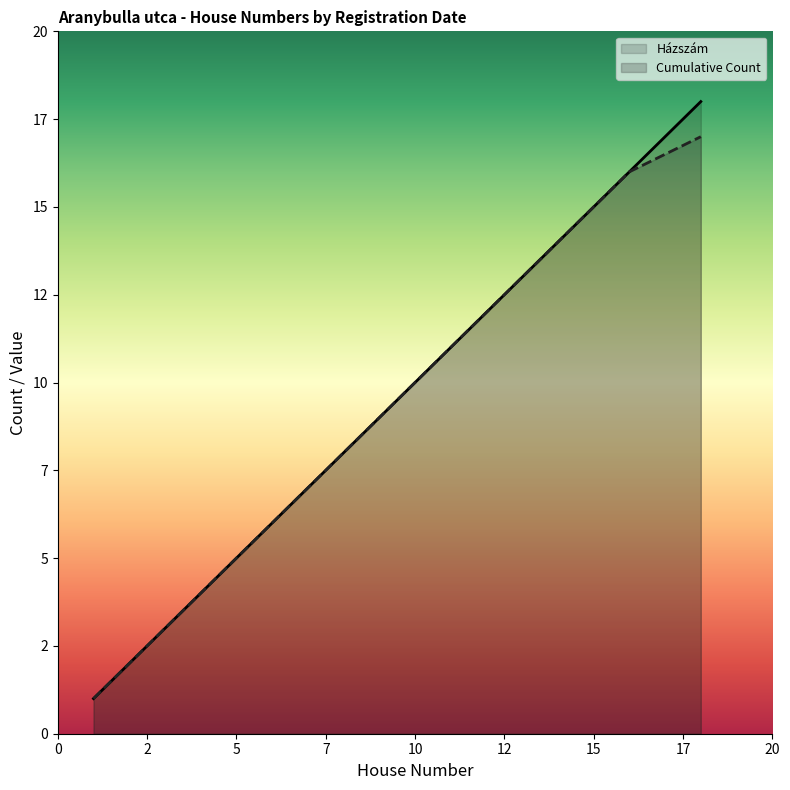

True or false: Cumulative Count and Házszám intersect in this chart.

False